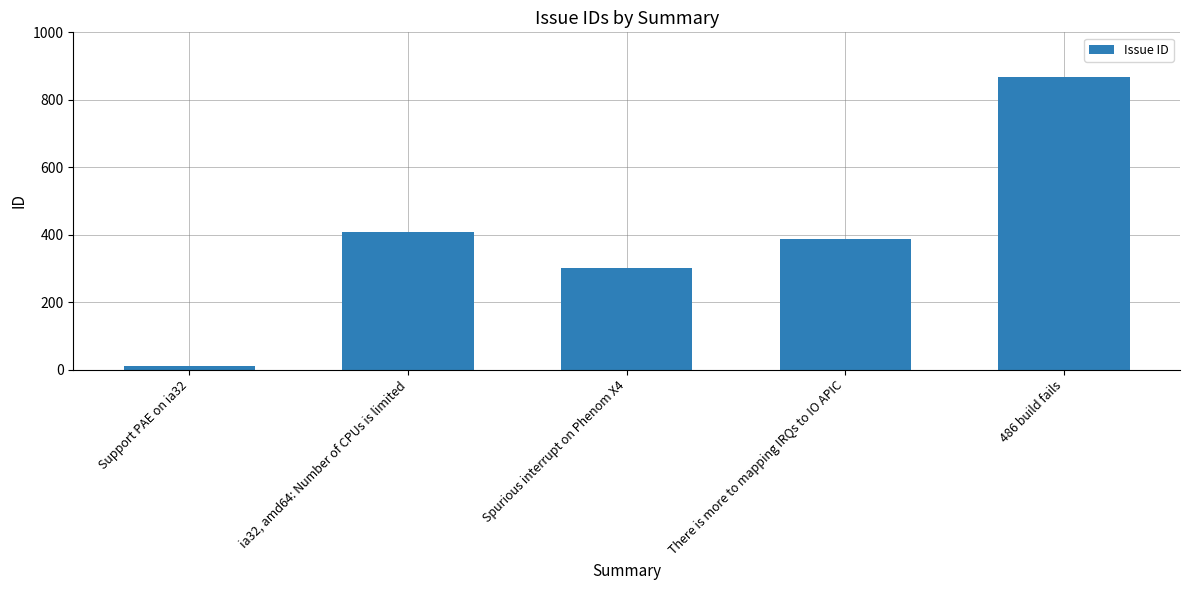

Rank the categories by value from highest to lowest.

486 build fails, ia32, amd64: Number of CPUs is limited, There is more to mapping IRQs to IO APIC, Spurious interrupt on Phenom X4, Support PAE on ia32